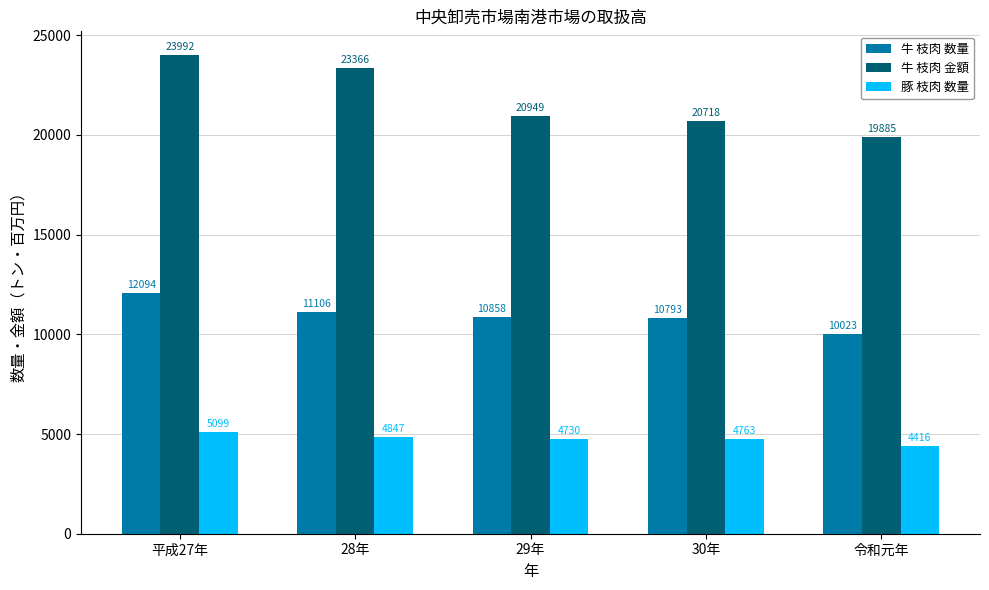

What is the difference between the maximum and minimum values in the 牛 枝肉 金額 series?

4107